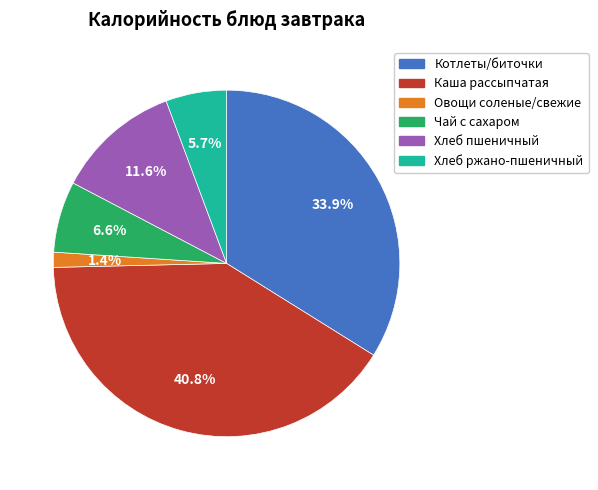

Between Хлеб ржано-пшеничный and Хлеб пшеничный, which is larger?

Хлеб пшеничный